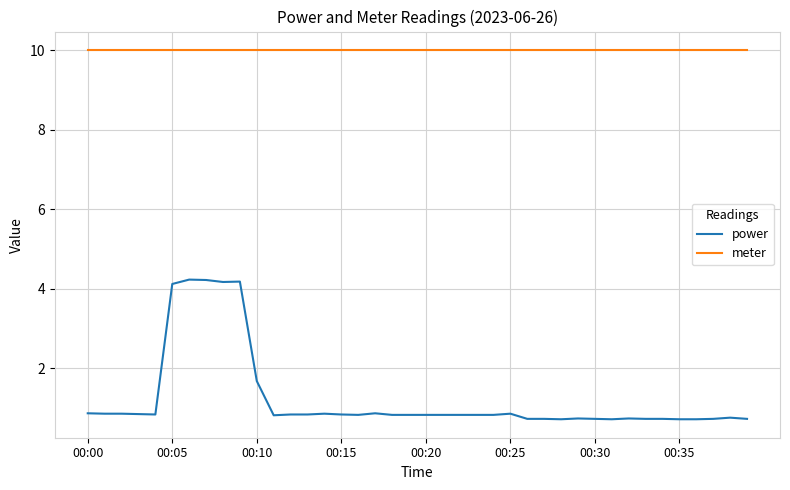

Which series has the widest spread of values?

power